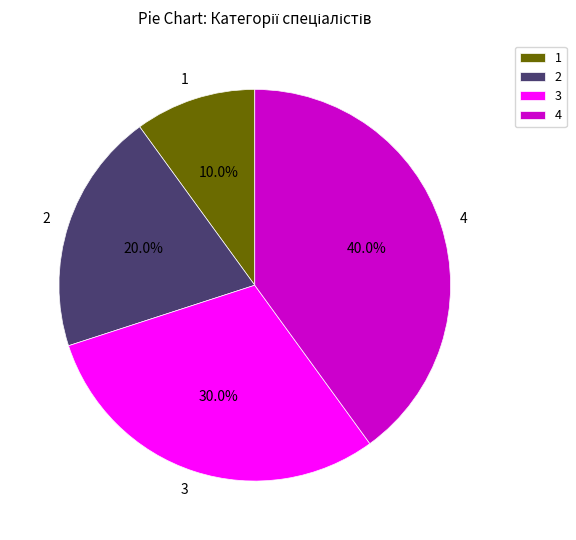

What is the smallest slice in the pie chart?

Спеціаліст